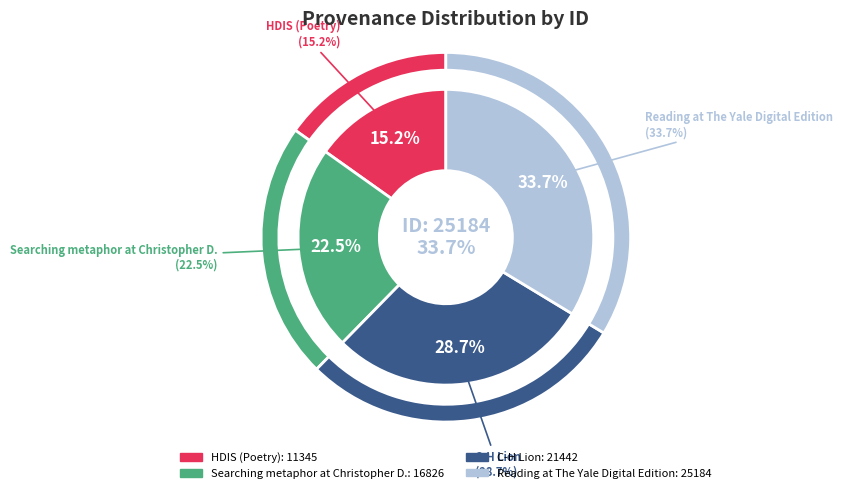

True or false: Searching metaphor at Christopher D. accounts for 22% of the total.

True